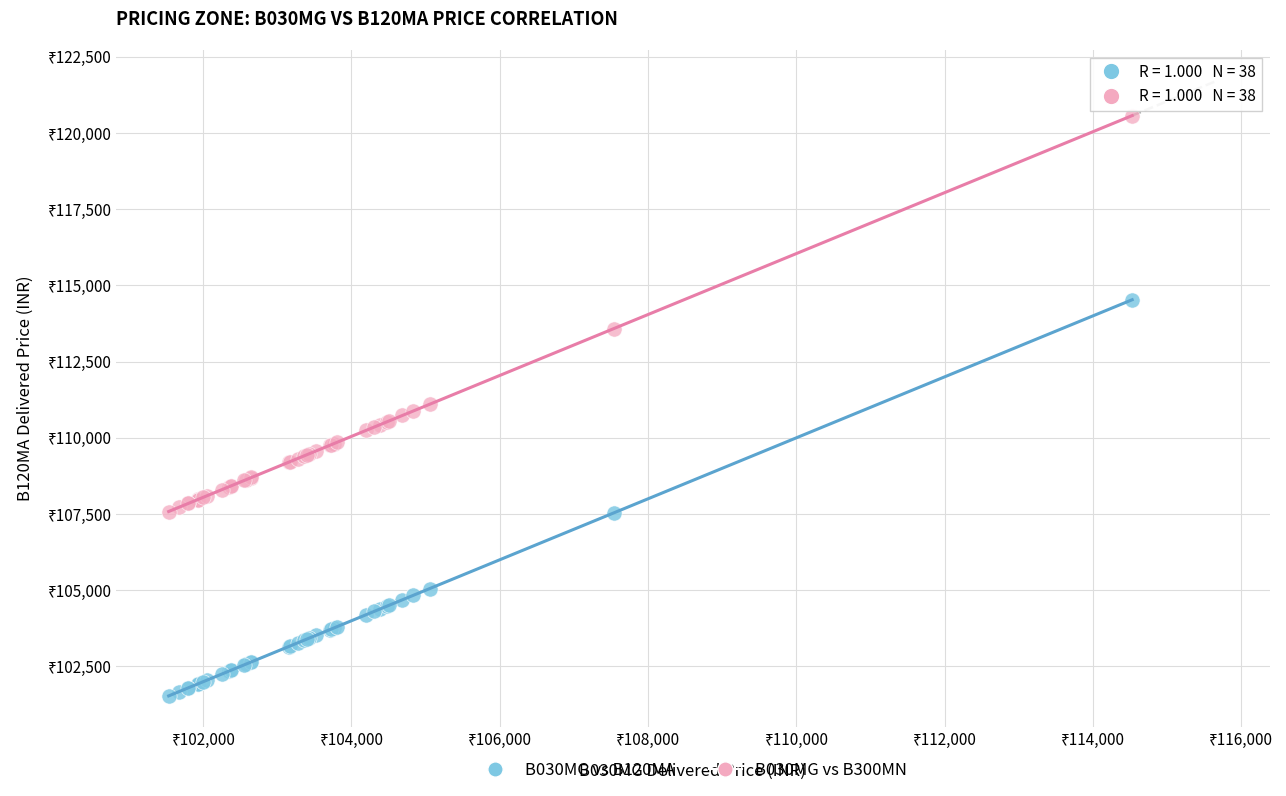

Which series contains the lowest Y value?

B030MG vs B120MA